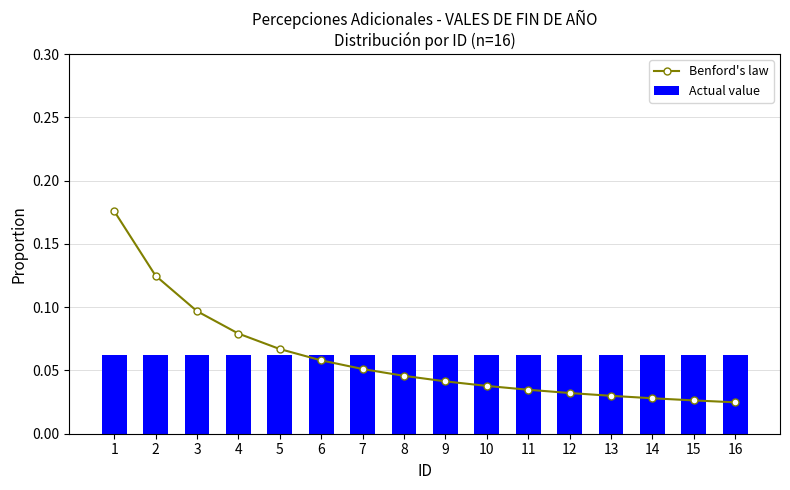

Which series has the widest spread of values?

Benford's law